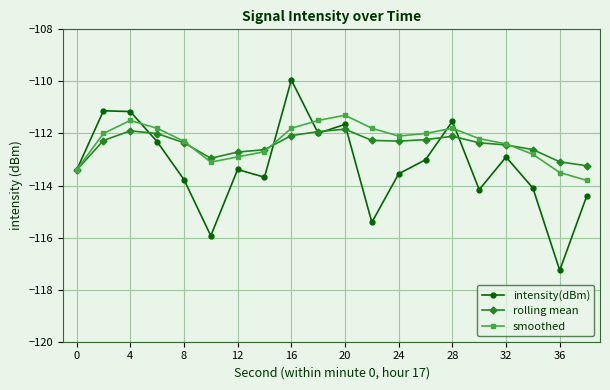

Is this an area chart (filled region under the line)?

No